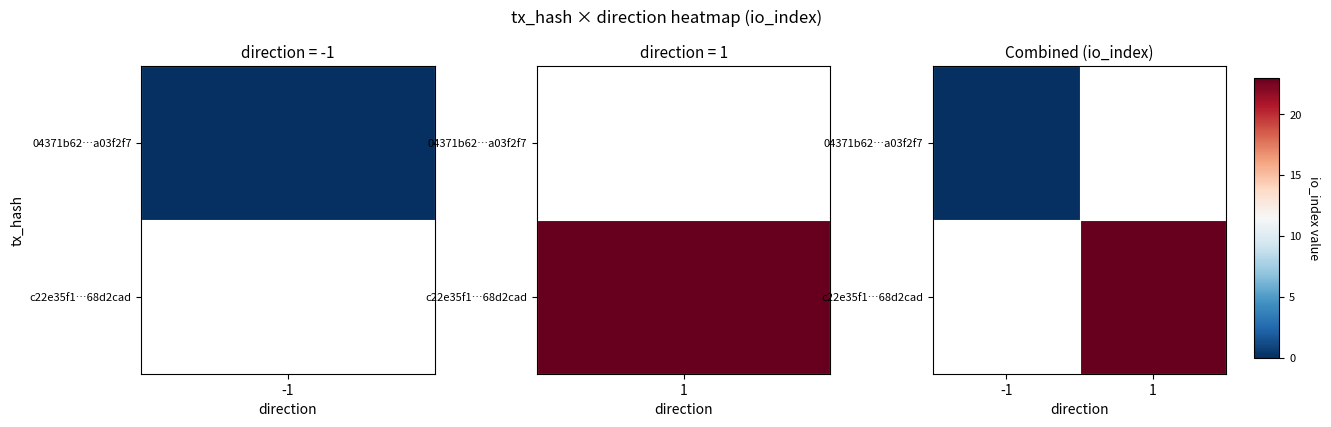

At how many categories does at least one series exceed 0?

1